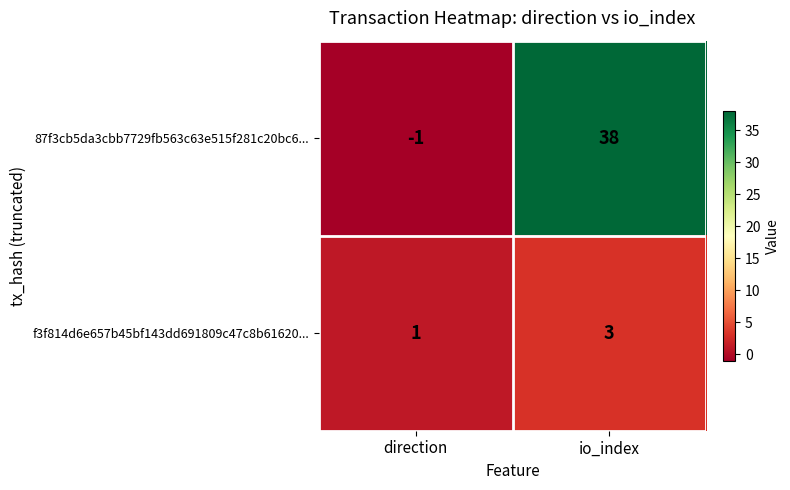

Between direction and io_index, which series saw the biggest shift?

87f3cb5da3cbb7729fb563c63e515f281c20bc6...